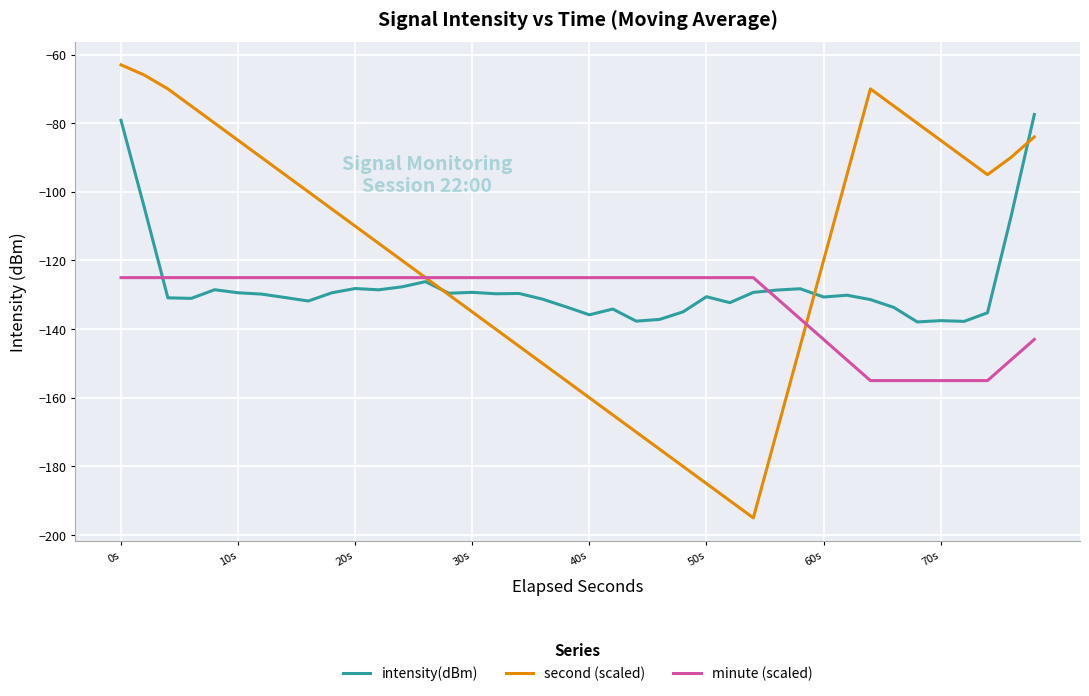

How many distinct data groups are displayed?

3